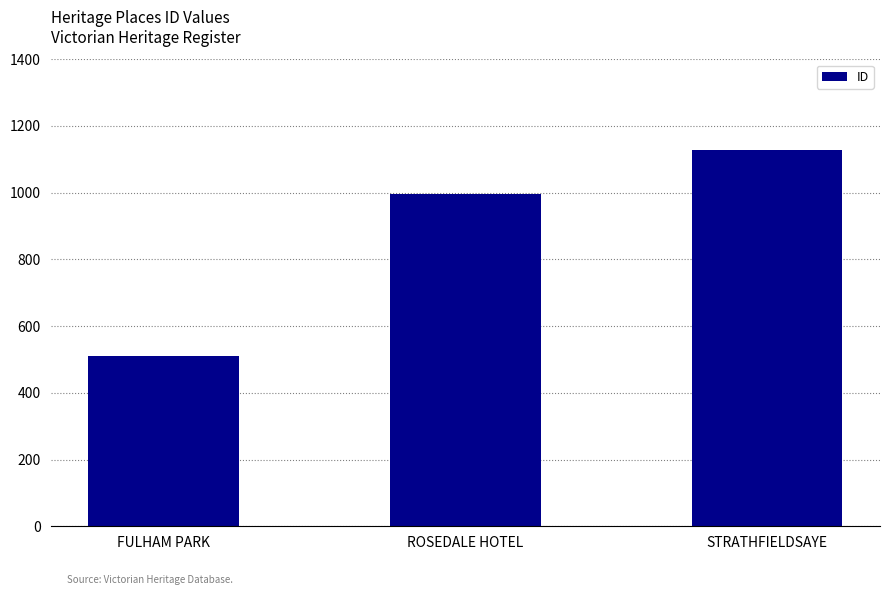

Where is the data nearest to the value 819?

ROSEDALE HOTEL